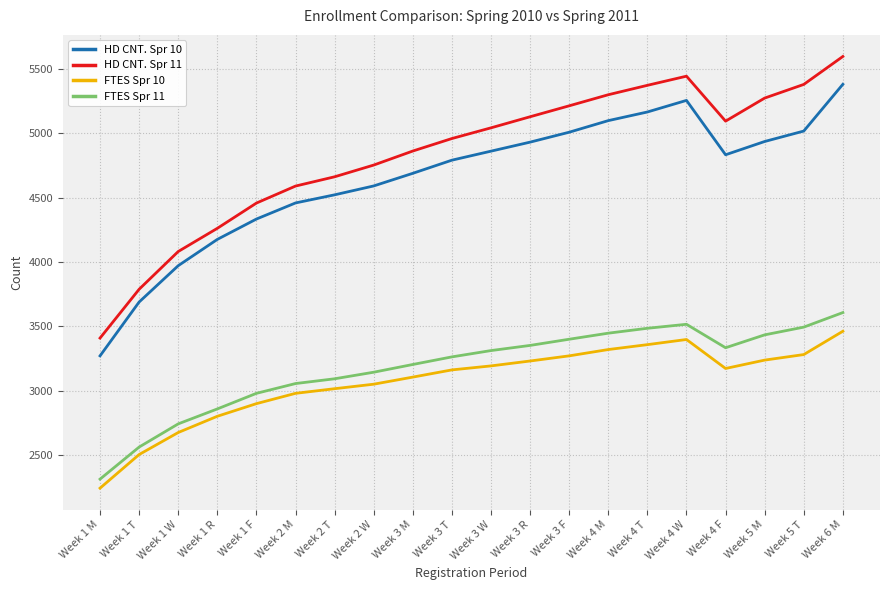

True or false: HD CNT. Spr 11 has a value of 4590 at Week 2 M.

True